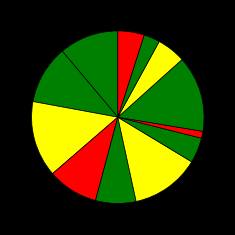

Is there any slice that represents more than half of the pie?

No